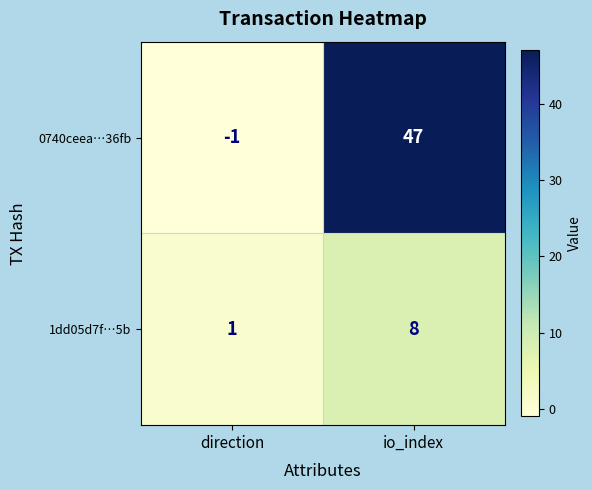

Which series has the largest total across all categories?

0740ceea…36fb